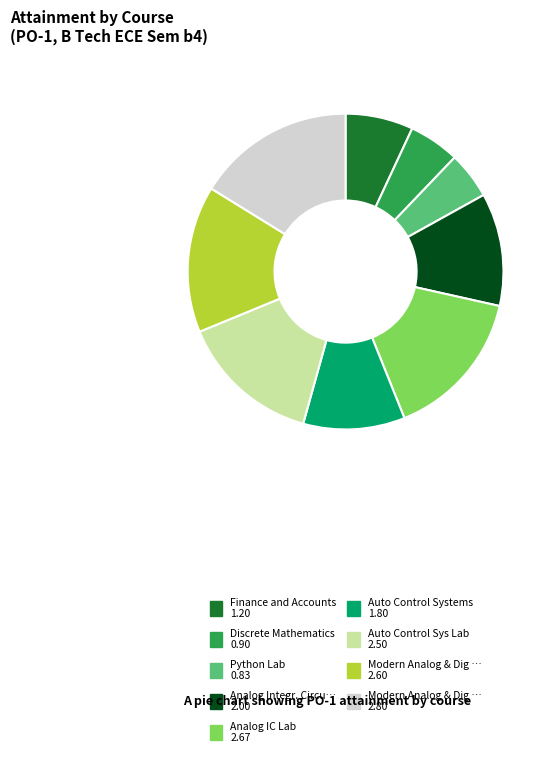

Is there a majority slice in this chart?

No